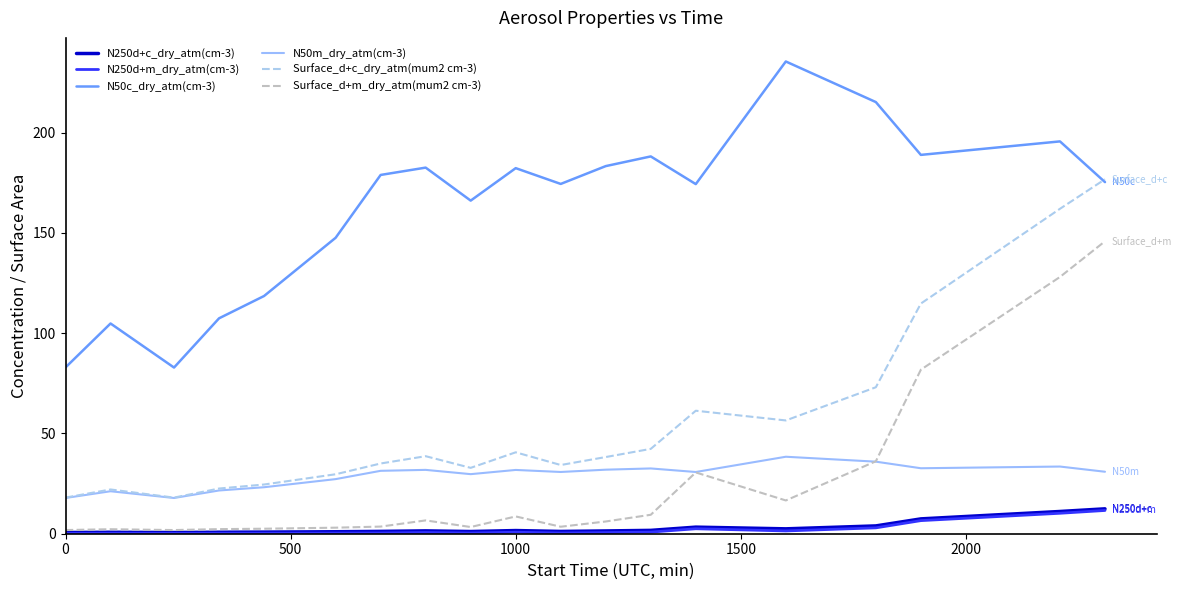

Which series has the largest total across all categories?

N50c_dry_atm(cm-3)